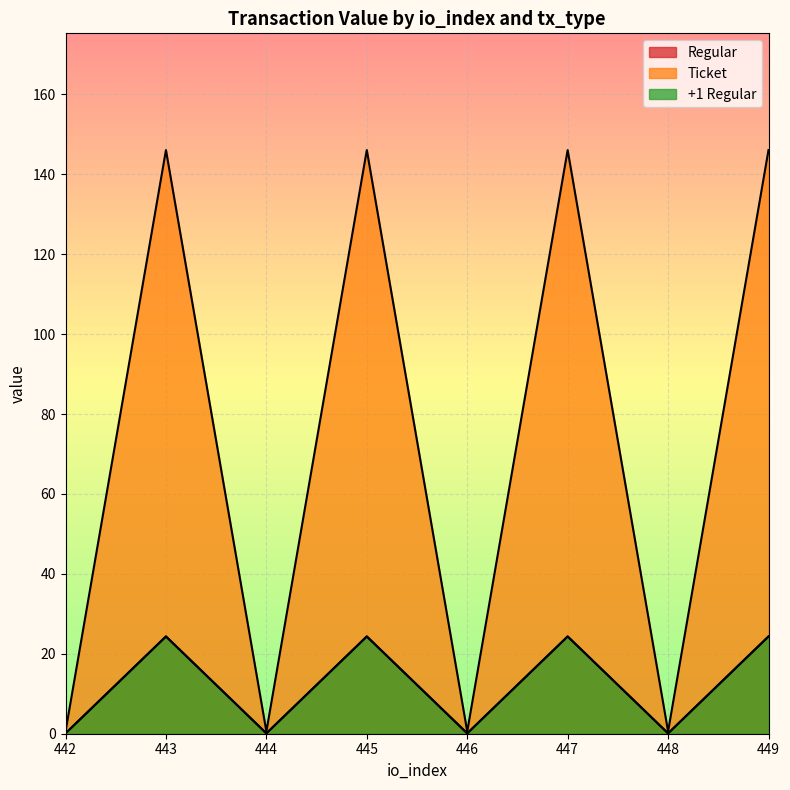

Is it true that the value at 446 is 0.1?

True